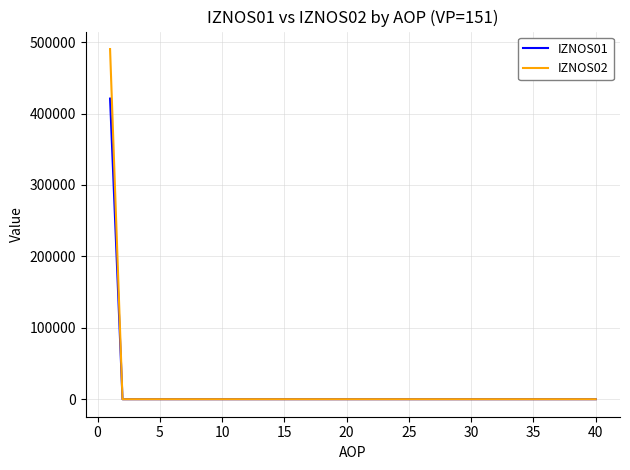

List the series in order of their peak value, lowest first.

IZNOS01, IZNOS02